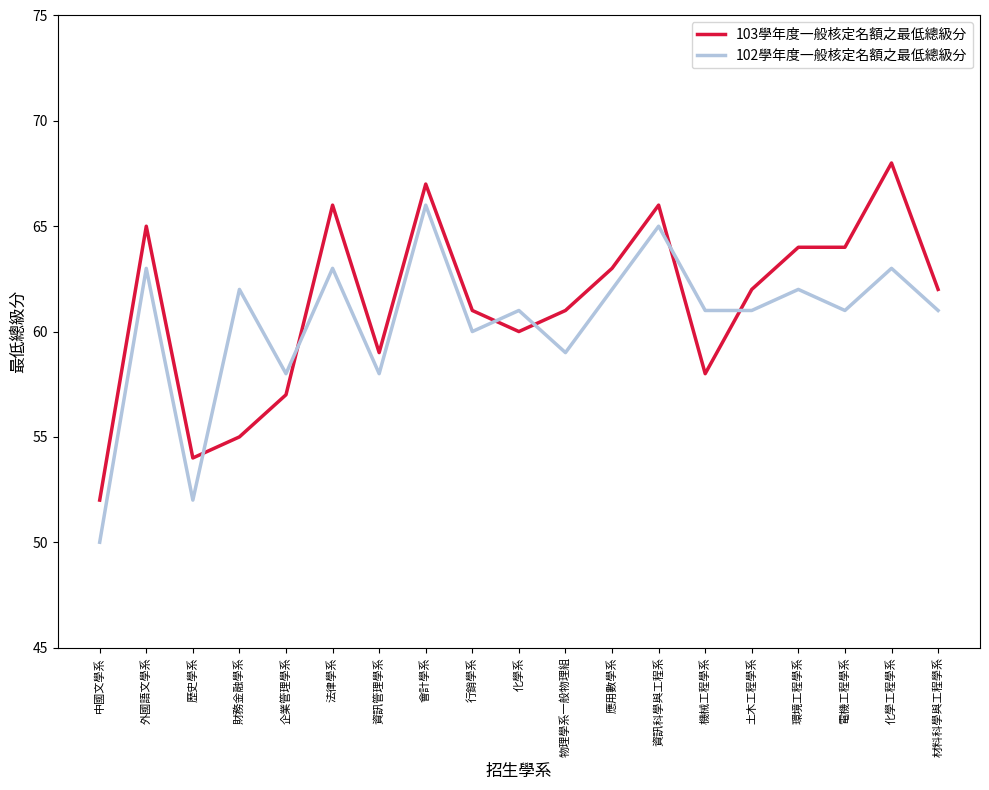

Count the number of categories in the chart.

19